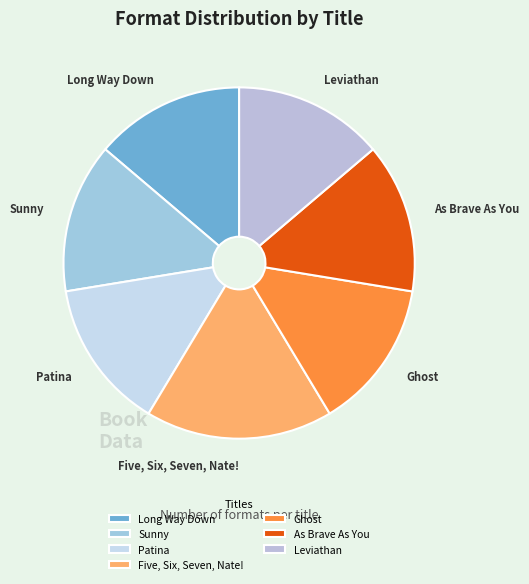

How many segments does this pie chart have?

7